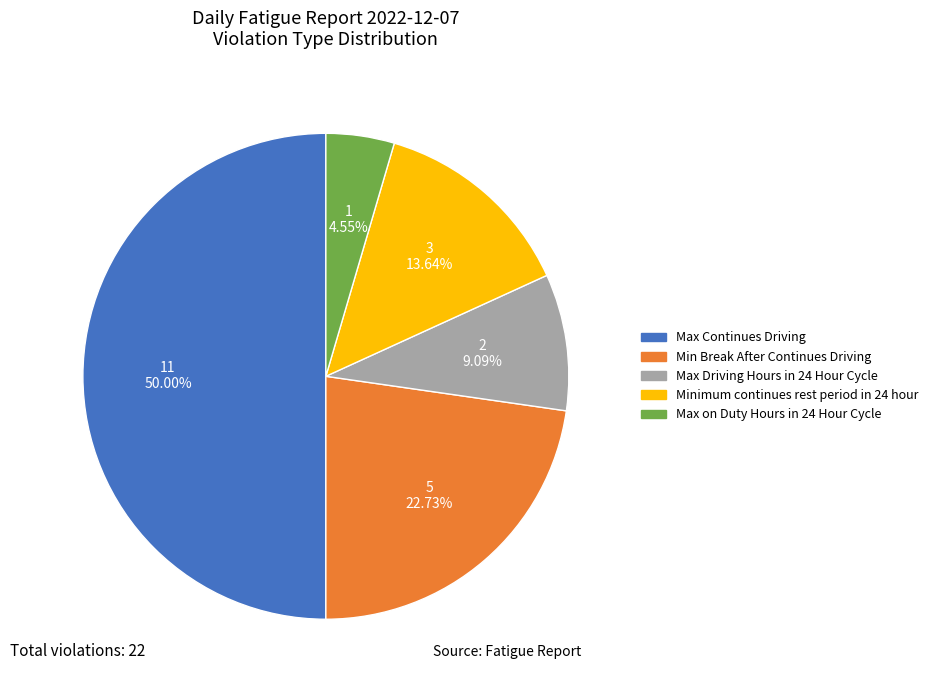

Which slice is the smallest?

Max on Duty Hours in 24 Hour Cycle